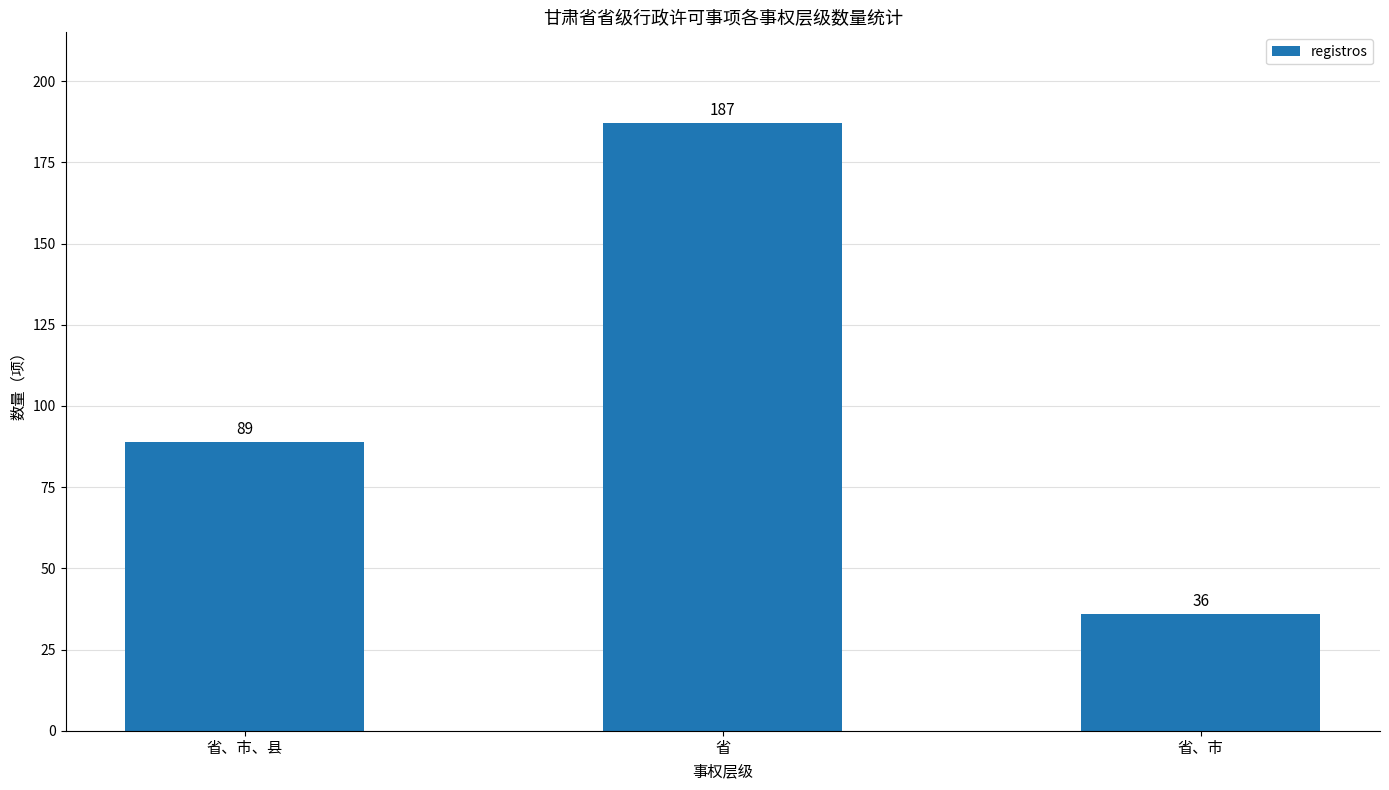

What is the ratio of the value at 省 to the value at 省、市、县?

2.1